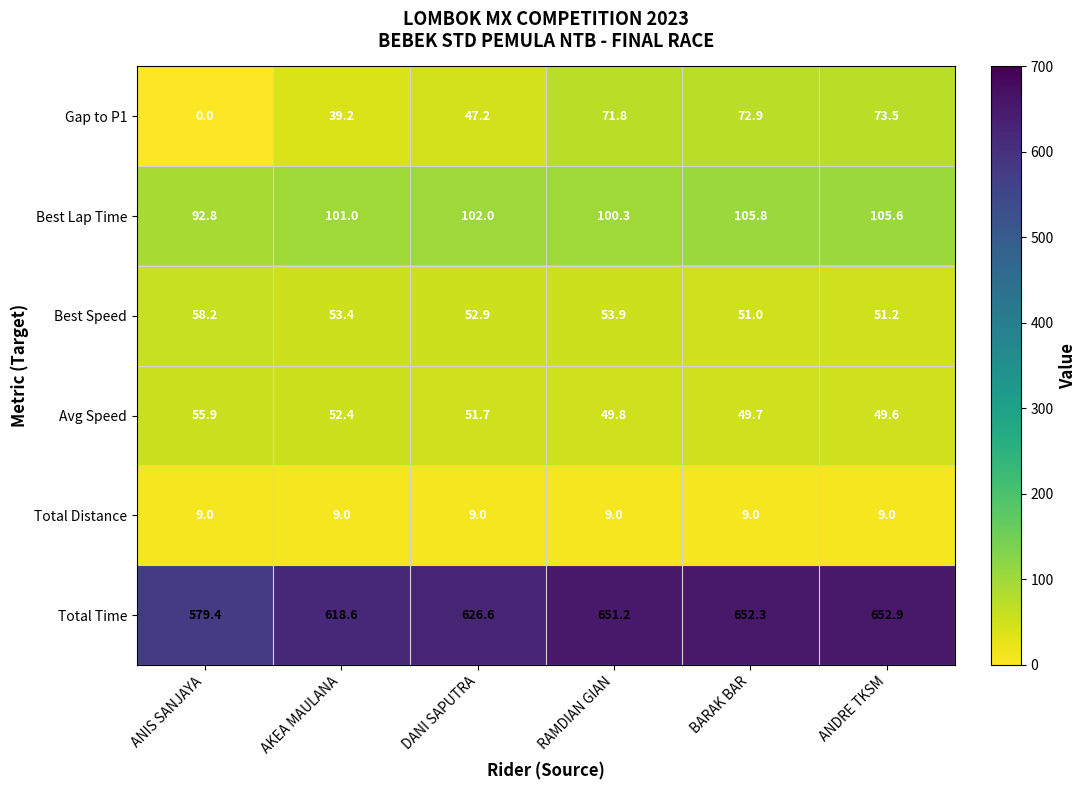

What is the difference between the maximum and minimum values in the Gap to P1 series?

73.5